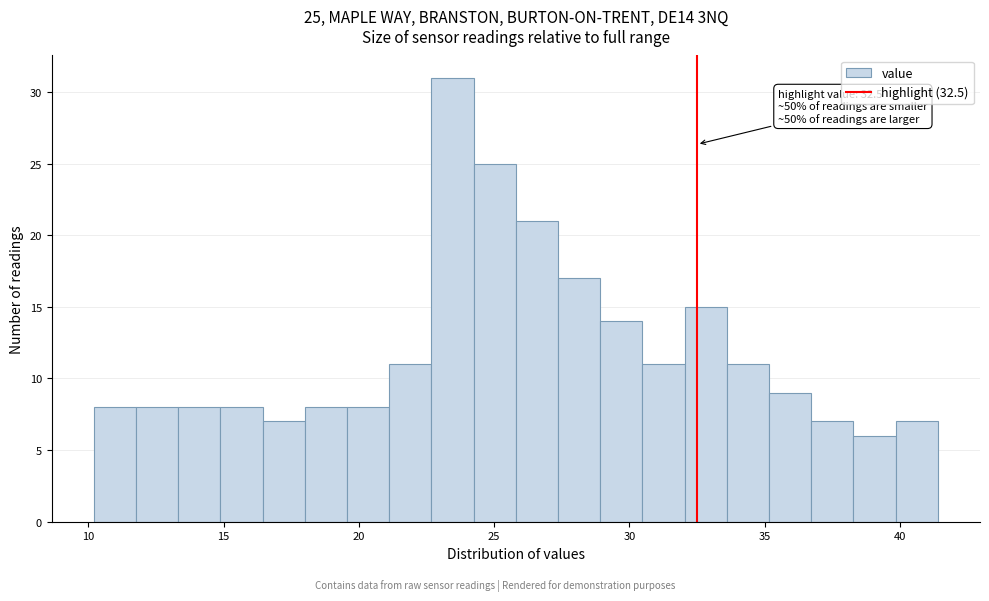

Read against the x-axis, roughly where is the centre of the tallest bar?

23.5